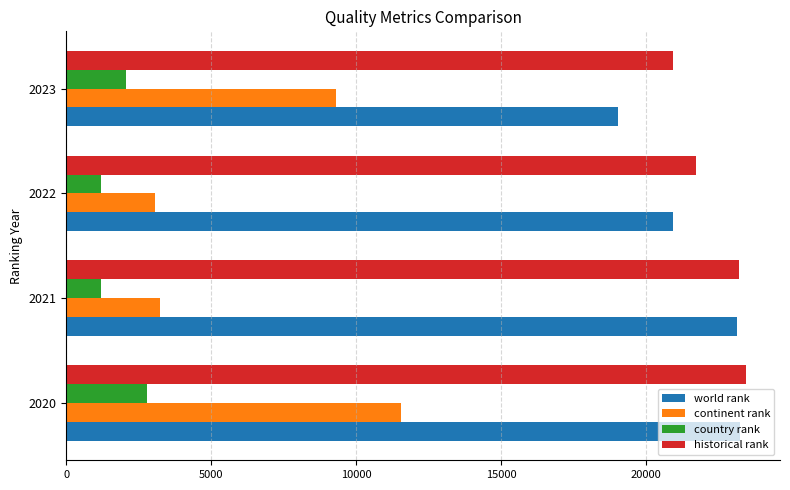

What is the sum of all historical rank values?

89299.0